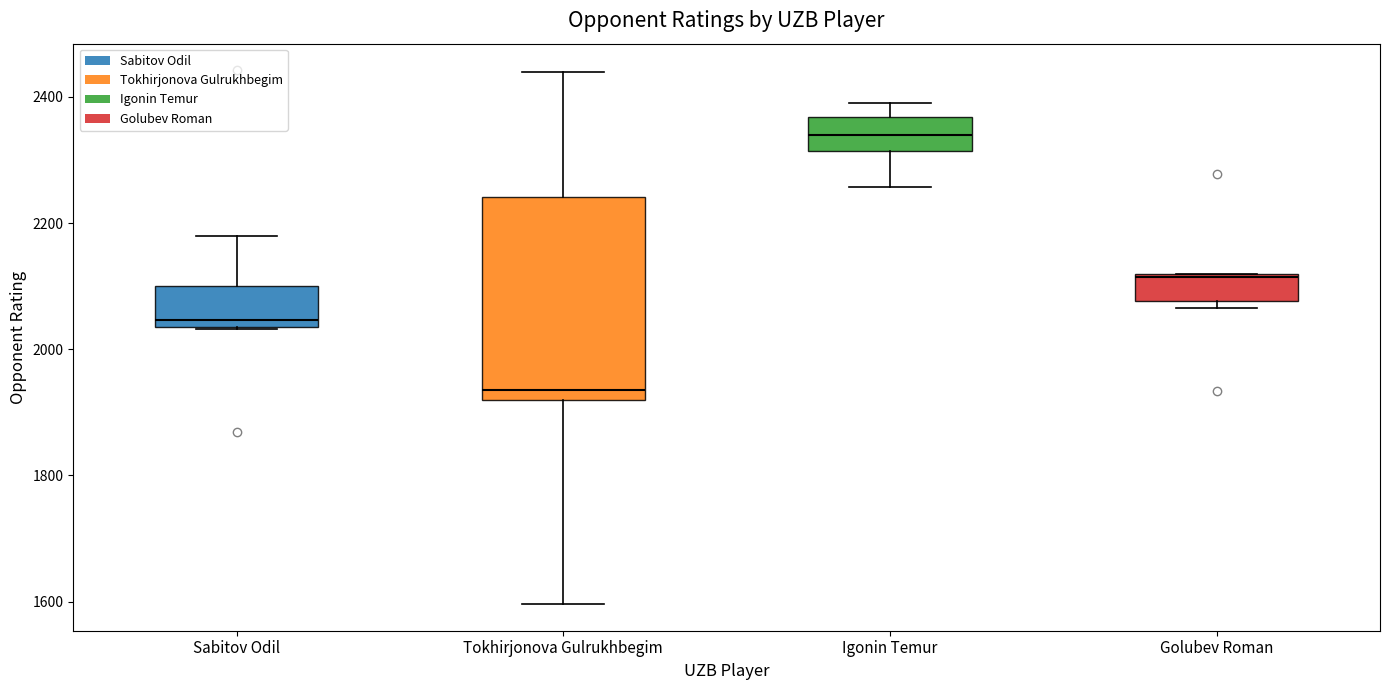

Which box has the highest median line?

Igonin Temur